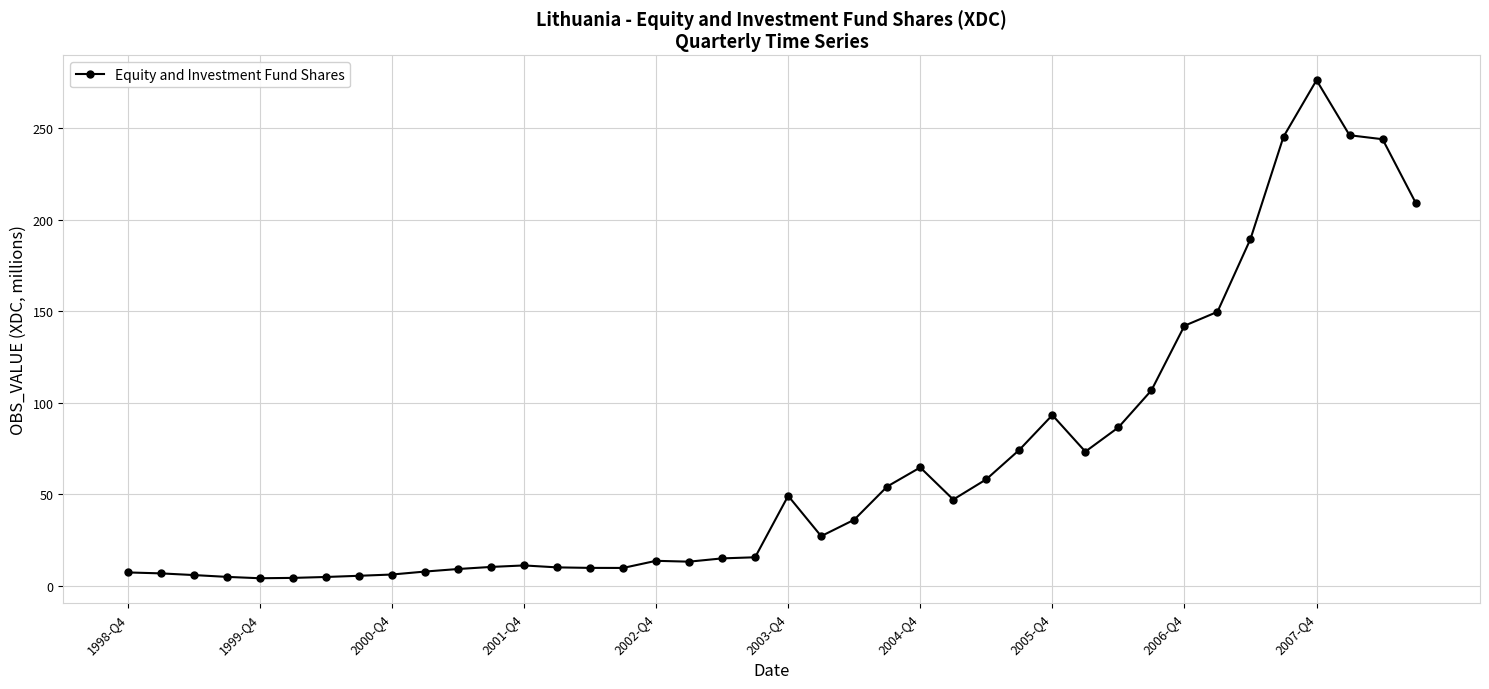

Does the chart display data point markers on the line(s)?

Yes